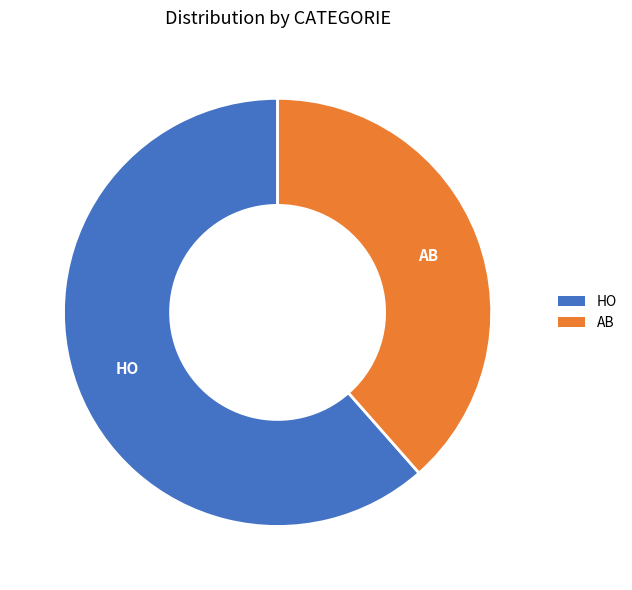

Does AB represent more than half of the total?

No